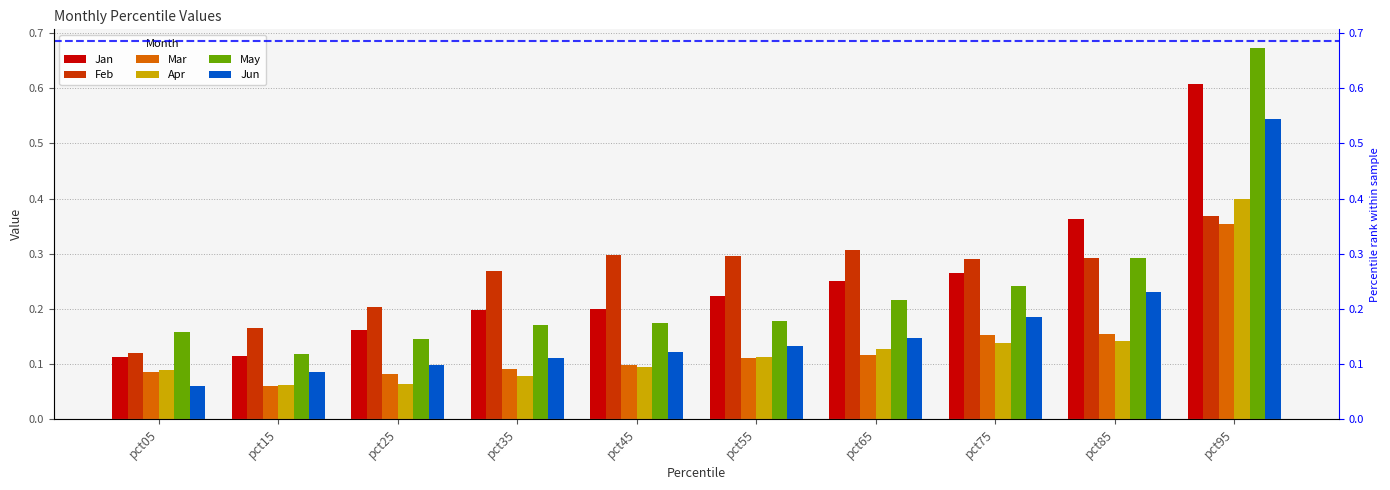

Which series changed the most between pct05 and pct75?

Feb